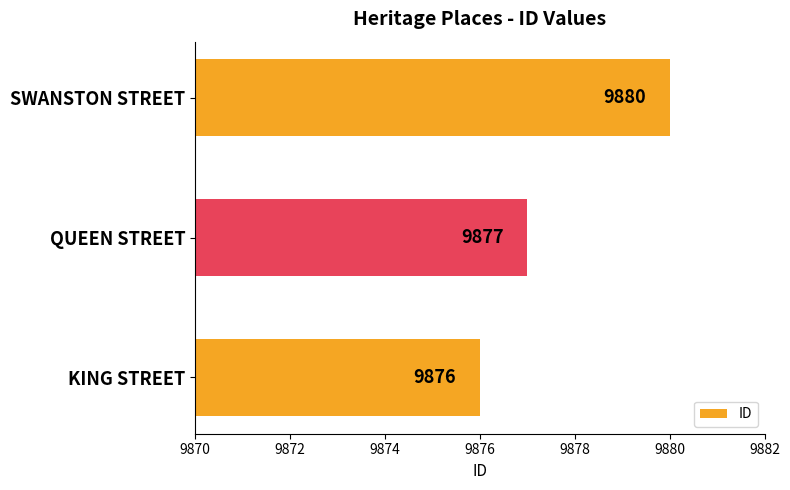

List the labels in order of value, largest first.

SWANSTON STREET, QUEEN STREET, KING STREET